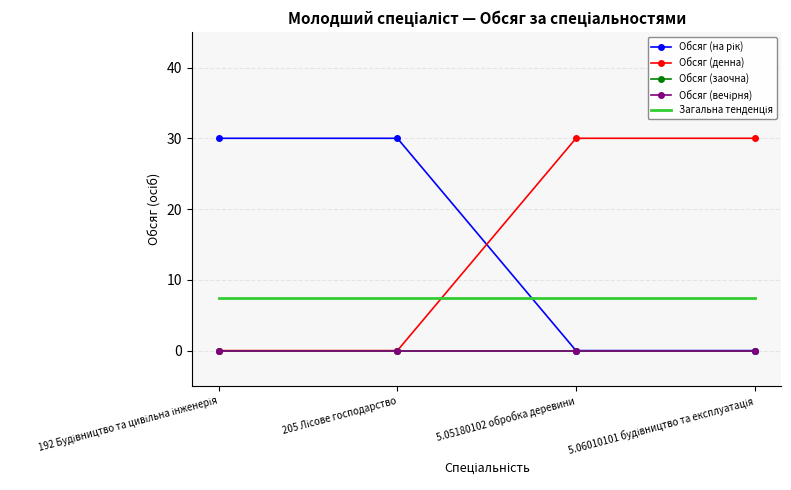

What position from the right is 192 Будівництво та цивільна інженерія?

4